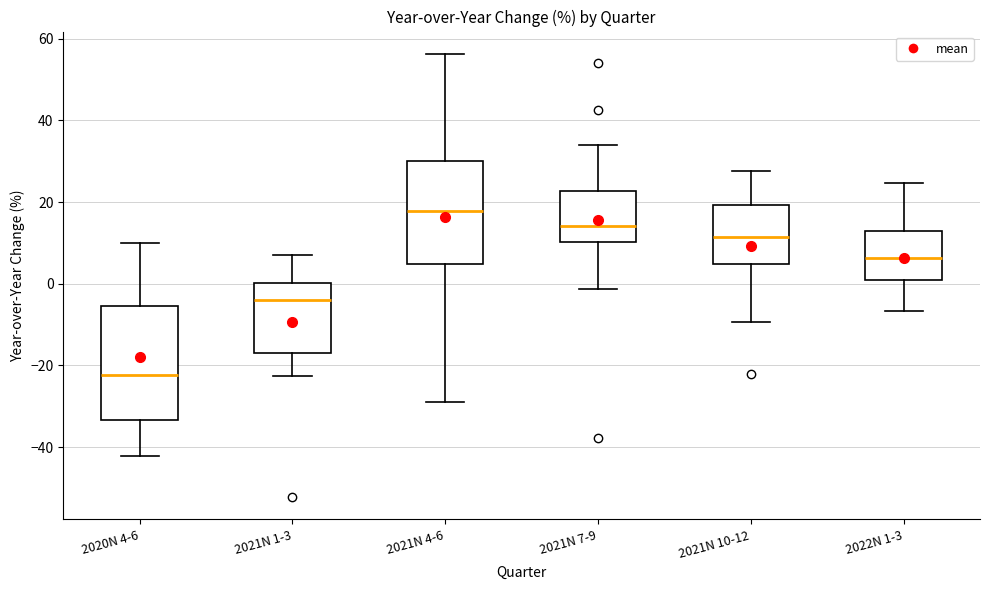

Comparing the boxes themselves (not the whiskers), which one is the tallest?

2020N 4-6